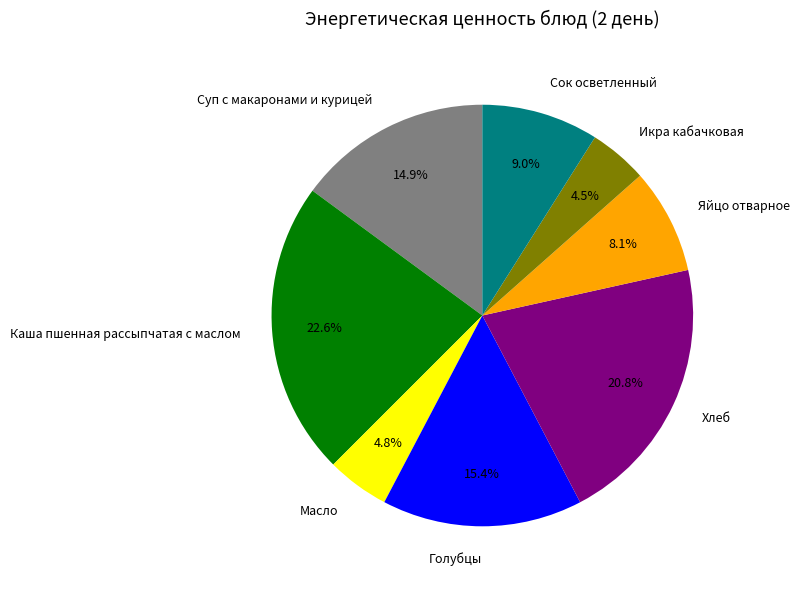

What percentage is the Масло slice, to the nearest percent?

5%